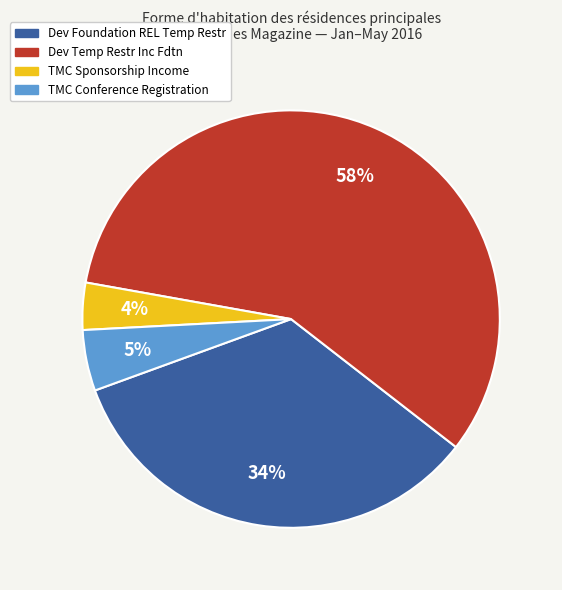

To the nearest percent, what percentage of the pie is Dev Foundation REL Temp Restr?

34%